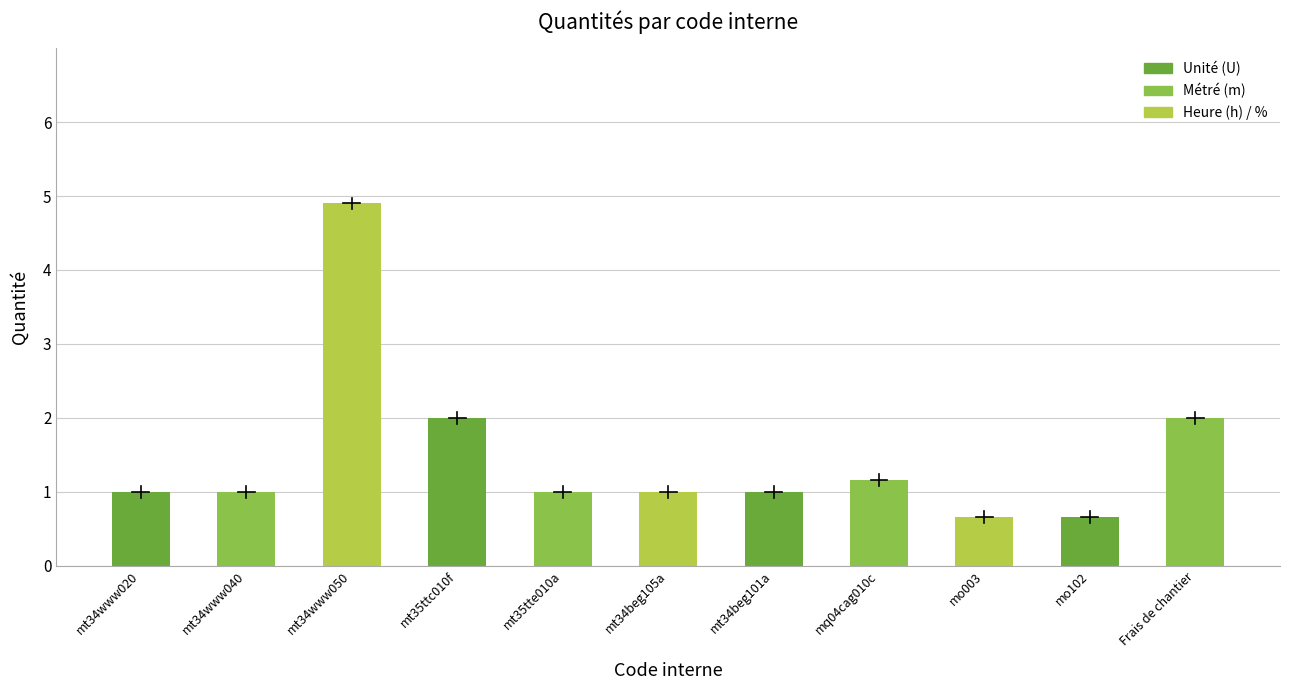

Reading left to right, extract all data points from this chart.

mt34www020=1.0	mt34www040=1.0	mt34www050=4.9	mt35ttc010f=2.0	mt35tte010a=1.0	mt34beg105a=1.0	mt34beg101a=1.0	mq04cag010c=1.2	mo003=0.7	mo102=0.7	Frais de chantier=2.0